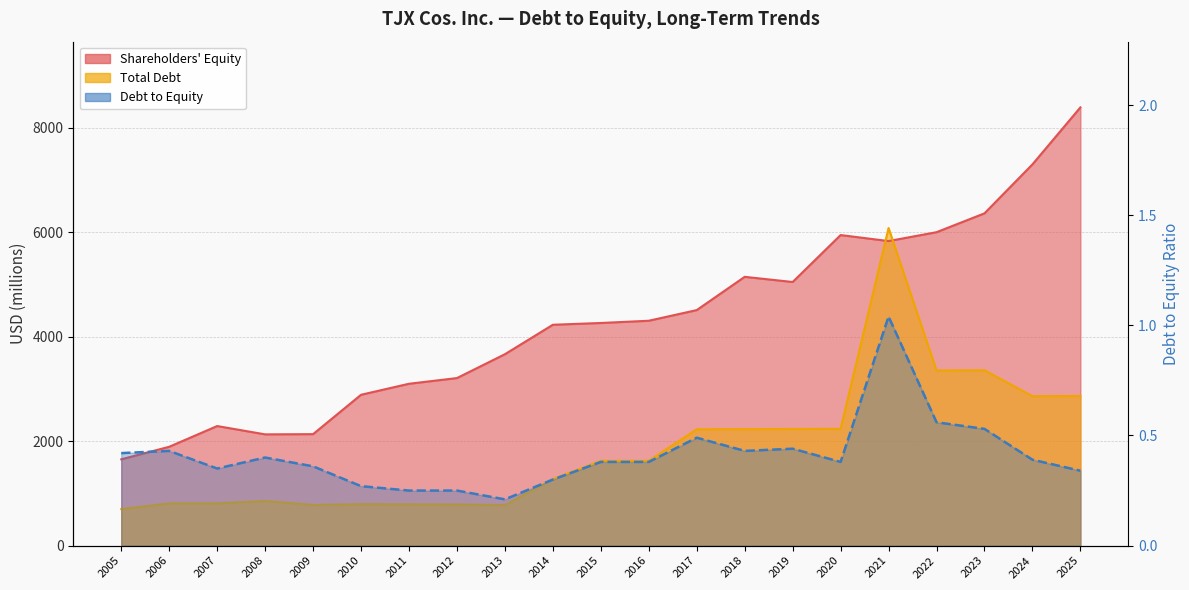

Is it true that Debt to Equity equals 0.4 at 2020?

True